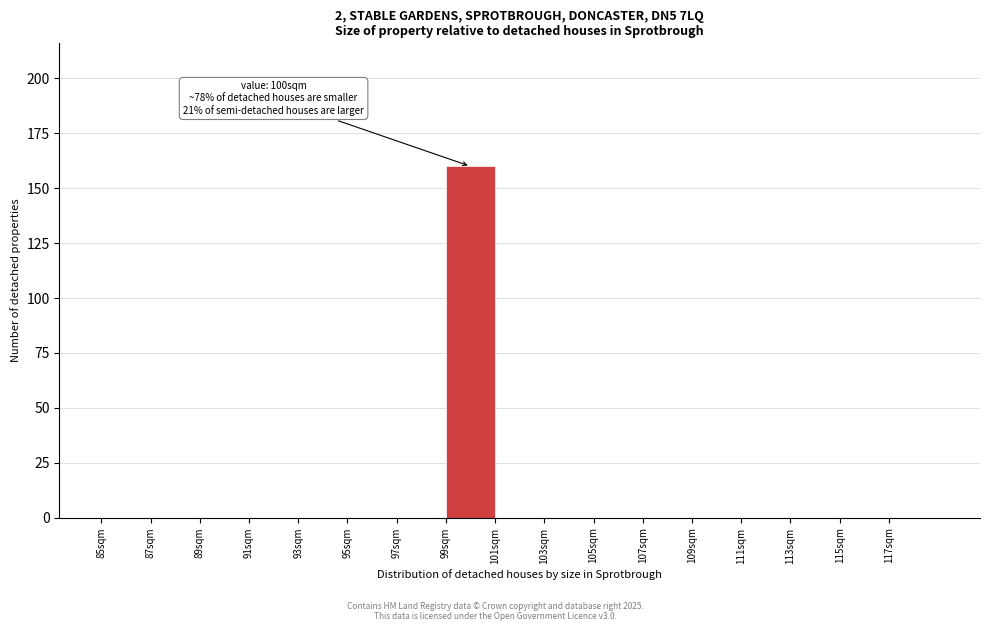

Over which range of the x-axis is the bar tallest?

99 to 101